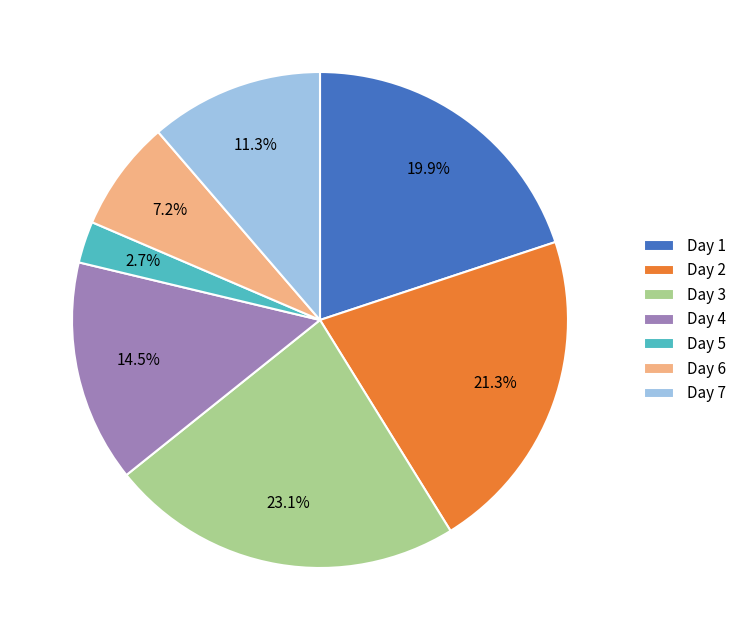

Between Day 2 and Day 7, which is larger?

Day 2